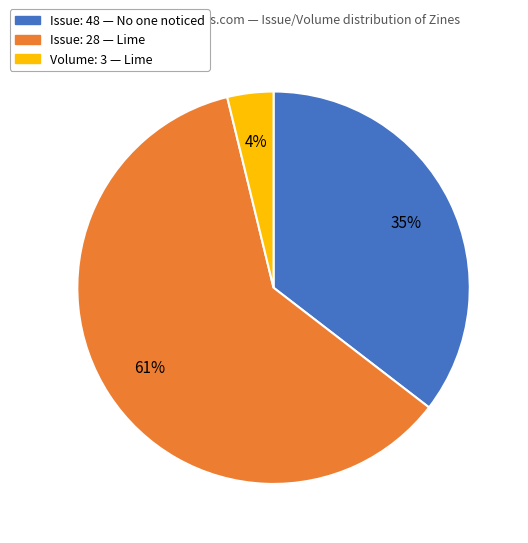

What percentage is the Volume: 3 — Lime slice, to the nearest percent?

4%